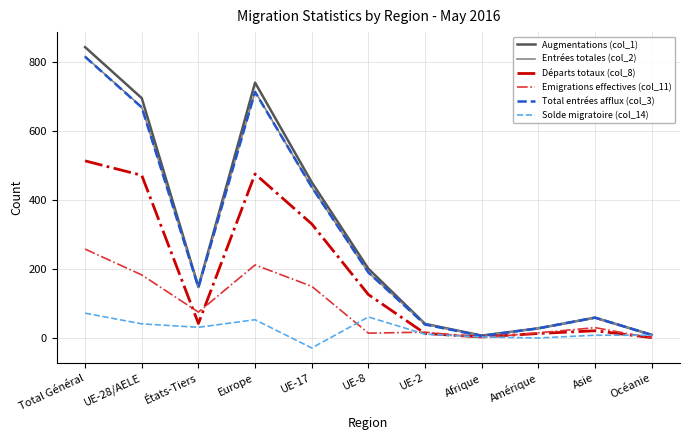

In Total entrées afflux (col_3), how many points are higher than both neighbors (excluding endpoints)?

2